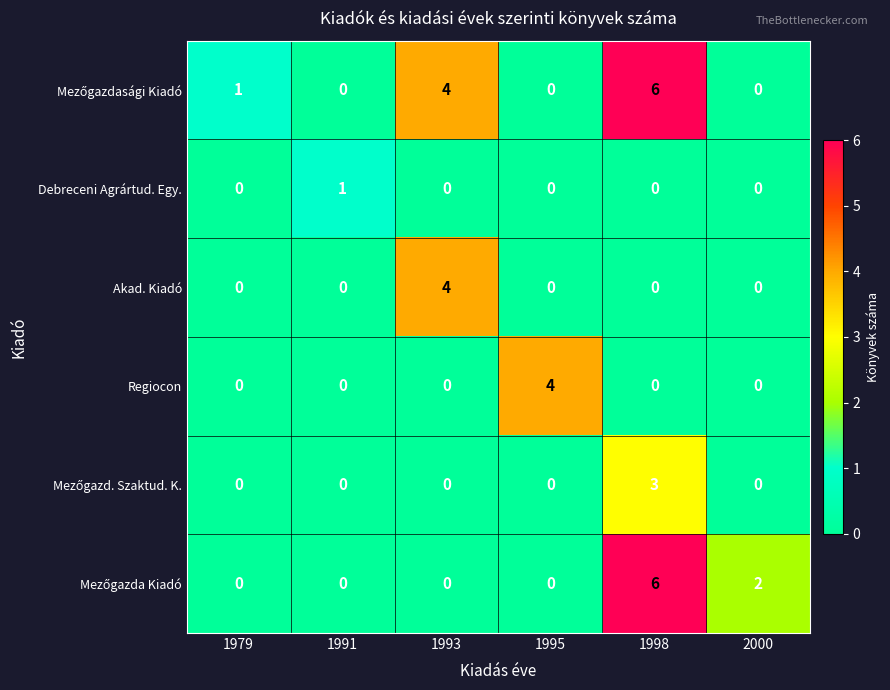

Which series changed the most between 1979 and 1995?

Regiocon